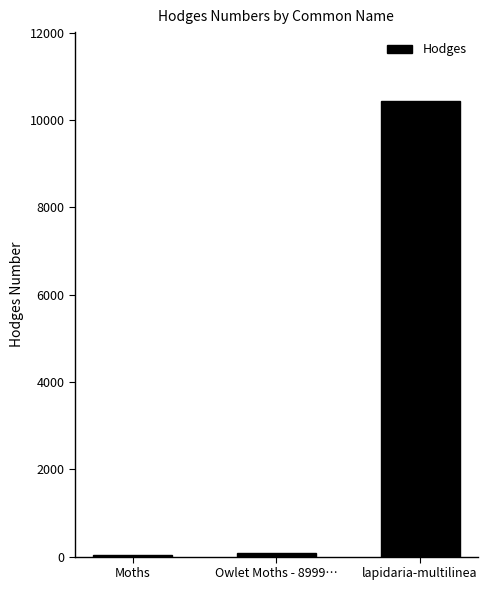

Which category has the highest value across all series?

lapidaria-multilinea